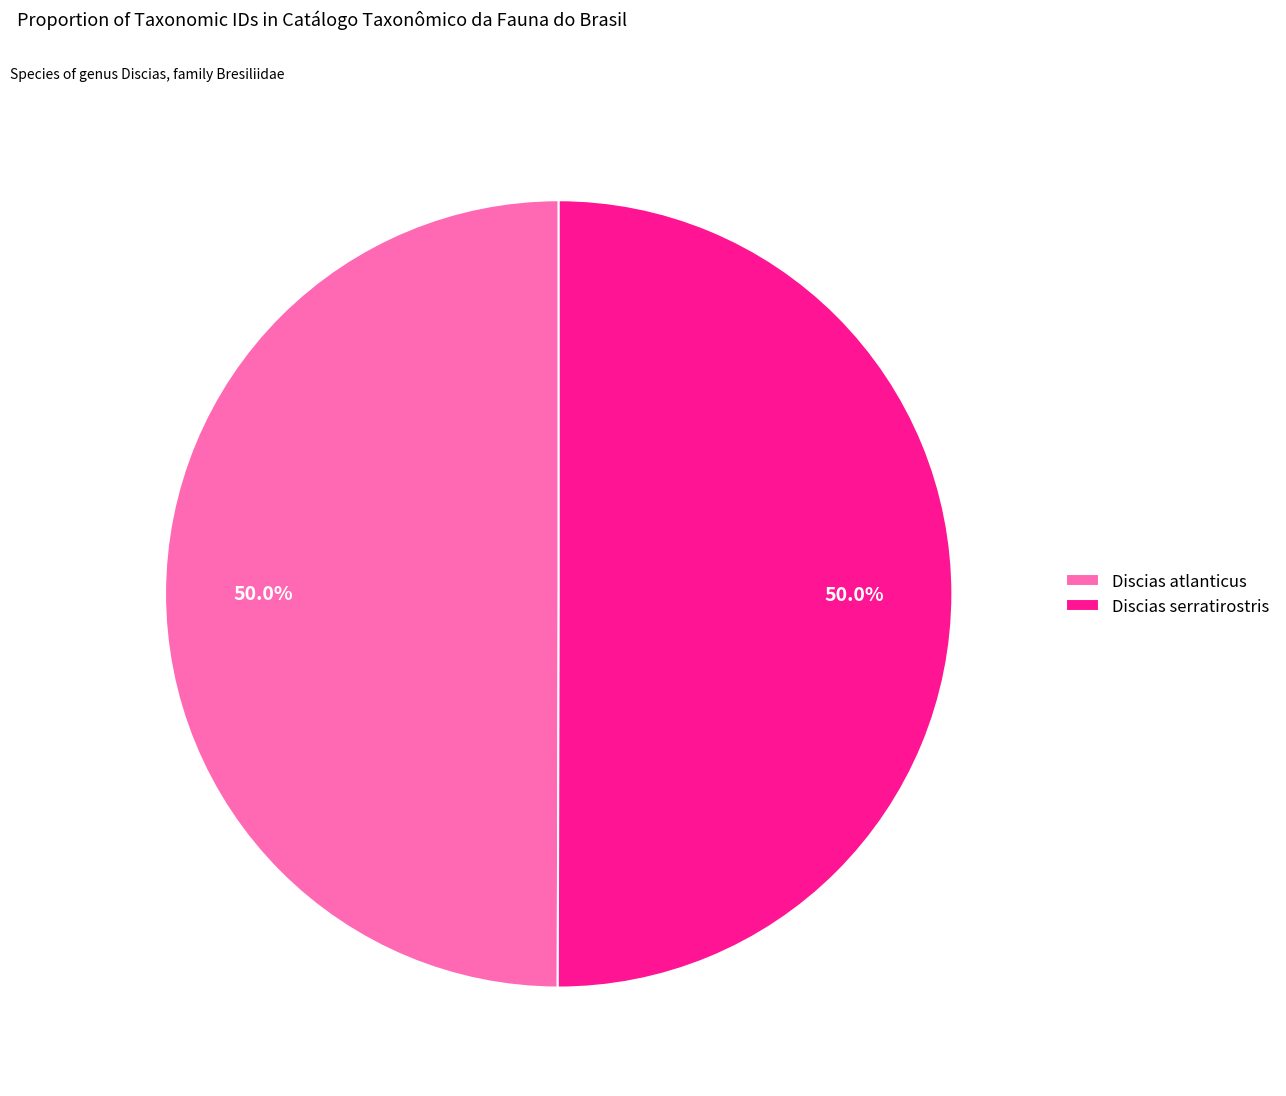

How many slices are in this pie chart?

2